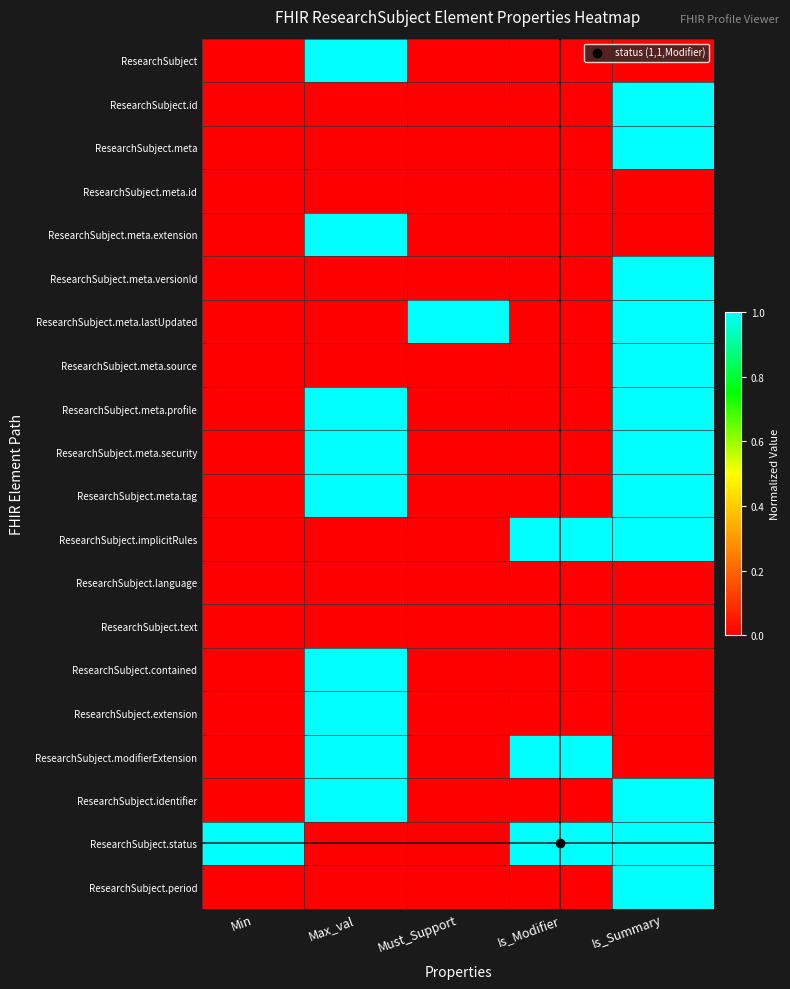

Reading left to right, what are all the values shown in this chart?

ResearchSubject: Min=0	Max_val=1	Must_Support=0	Is_Modifier=0	Is_Summary=0
ResearchSubject.id: Min=0	Max_val=0	Must_Support=0	Is_Modifier=0	Is_Summary=1
ResearchSubject.meta: Min=0	Max_val=0	Must_Support=0	Is_Modifier=0	Is_Summary=1
ResearchSubject.meta.id: Min=0	Max_val=0	Must_Support=0	Is_Modifier=0	Is_Summary=0
ResearchSubject.meta.extension: Min=0	Max_val=1	Must_Support=0	Is_Modifier=0	Is_Summary=0
ResearchSubject.meta.versionId: Min=0	Max_val=0	Must_Support=0	Is_Modifier=0	Is_Summary=1
ResearchSubject.meta.lastUpdated: Min=0	Max_val=0	Must_Support=1	Is_Modifier=0	Is_Summary=1
ResearchSubject.meta.source: Min=0	Max_val=0	Must_Support=0	Is_Modifier=0	Is_Summary=1
ResearchSubject.meta.profile: Min=0	Max_val=1	Must_Support=0	Is_Modifier=0	Is_Summary=1
ResearchSubject.meta.security: Min=0	Max_val=1	Must_Support=0	Is_Modifier=0	Is_Summary=1
ResearchSubject.meta.tag: Min=0	Max_val=1	Must_Support=0	Is_Modifier=0	Is_Summary=1
ResearchSubject.implicitRules: Min=0	Max_val=0	Must_Support=0	Is_Modifier=1	Is_Summary=1
ResearchSubject.language: Min=0	Max_val=0	Must_Support=0	Is_Modifier=0	Is_Summary=0
ResearchSubject.text: Min=0	Max_val=0	Must_Support=0	Is_Modifier=0	Is_Summary=0
ResearchSubject.contained: Min=0	Max_val=1	Must_Support=0	Is_Modifier=0	Is_Summary=0
ResearchSubject.extension: Min=0	Max_val=1	Must_Support=0	Is_Modifier=0	Is_Summary=0
ResearchSubject.modifierExtension: Min=0	Max_val=1	Must_Support=0	Is_Modifier=1	Is_Summary=0
ResearchSubject.identifier: Min=0	Max_val=1	Must_Support=0	Is_Modifier=0	Is_Summary=1
ResearchSubject.status: Min=1	Max_val=0	Must_Support=0	Is_Modifier=1	Is_Summary=1
ResearchSubject.period: Min=0	Max_val=0	Must_Support=0	Is_Modifier=0	Is_Summary=1